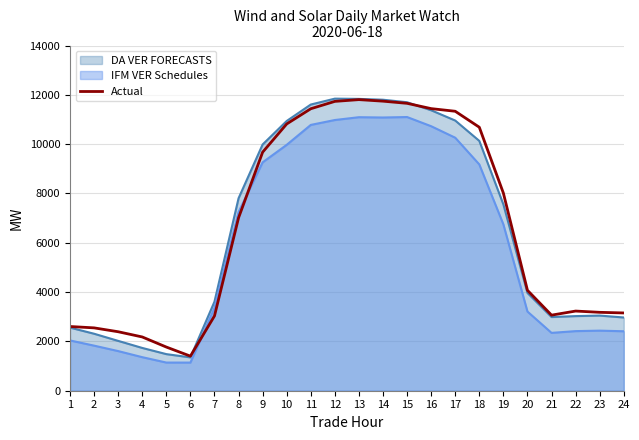

What is the change in value from 11 to 17?

-102.4